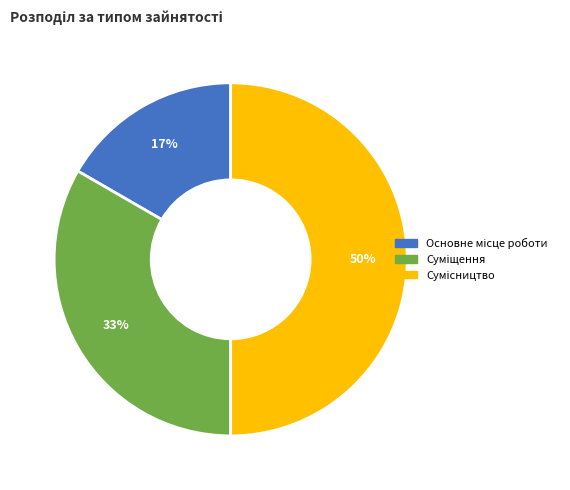

To the nearest percent, what is the average slice percentage?

33%